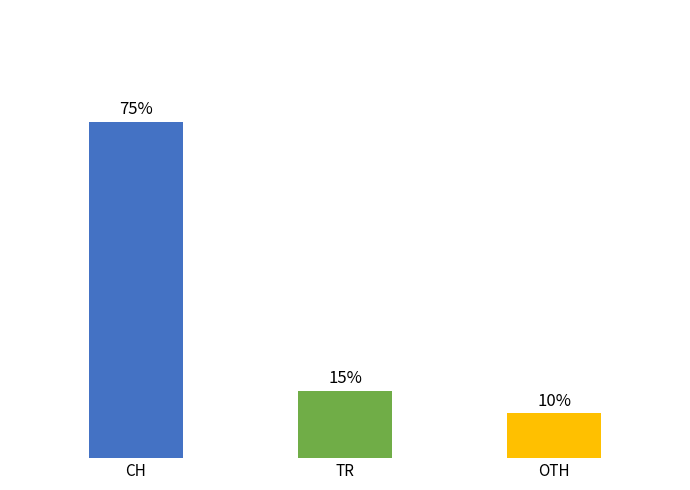

Rank the categories by value from highest to lowest.

CH, TR, OTH